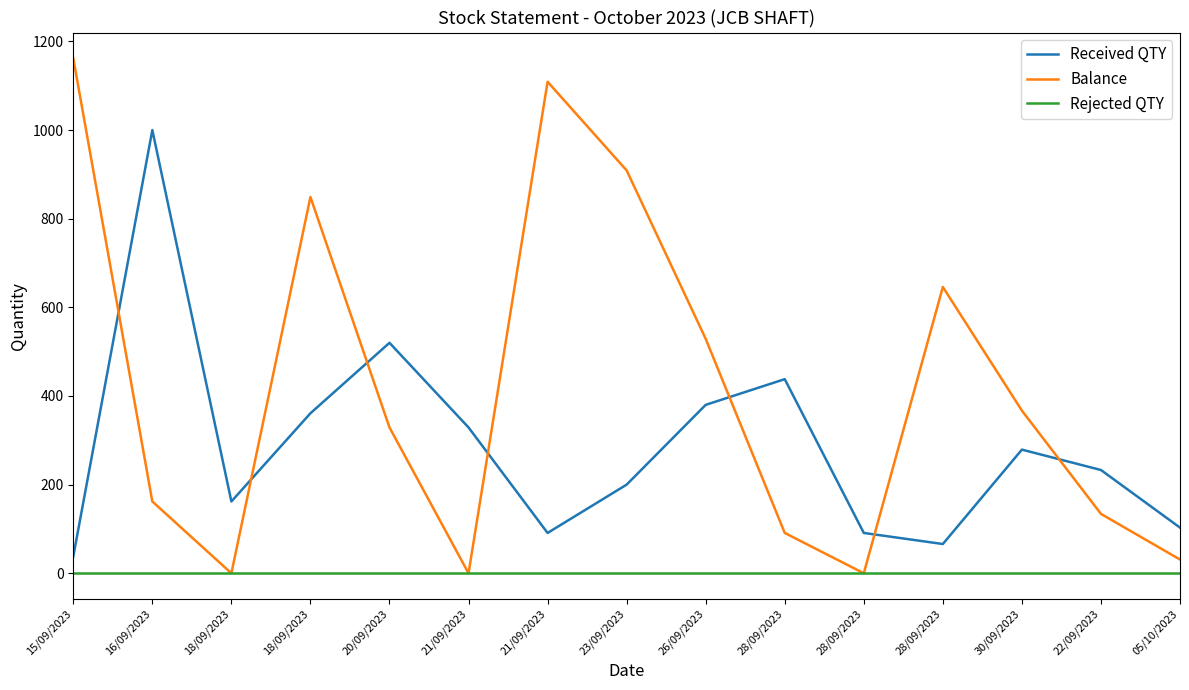

Is this an area chart (filled region under the line)?

No